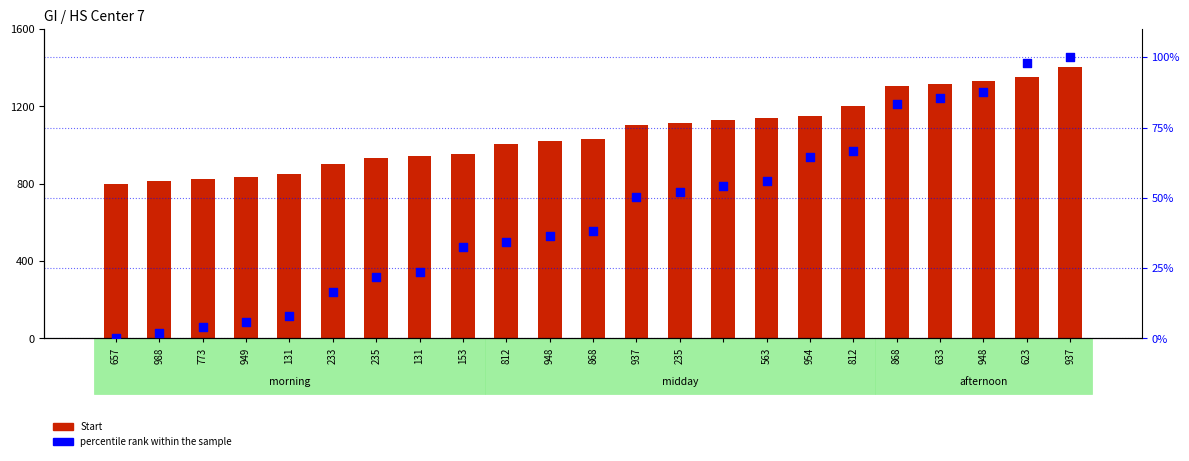

Which series has the widest spread of Y values?

Start